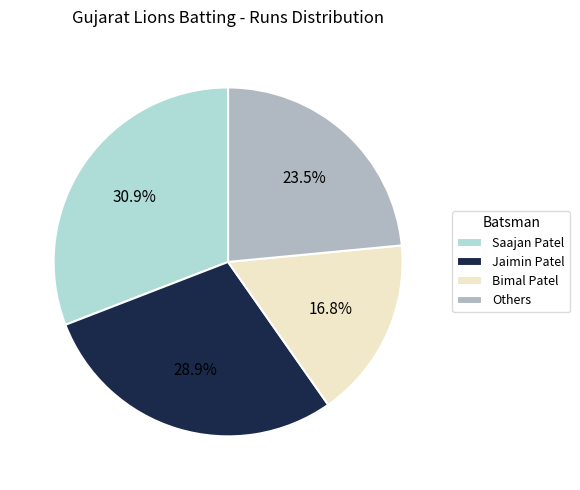

The Saajan Patel slice represents 22% of the pie. True or false?

False